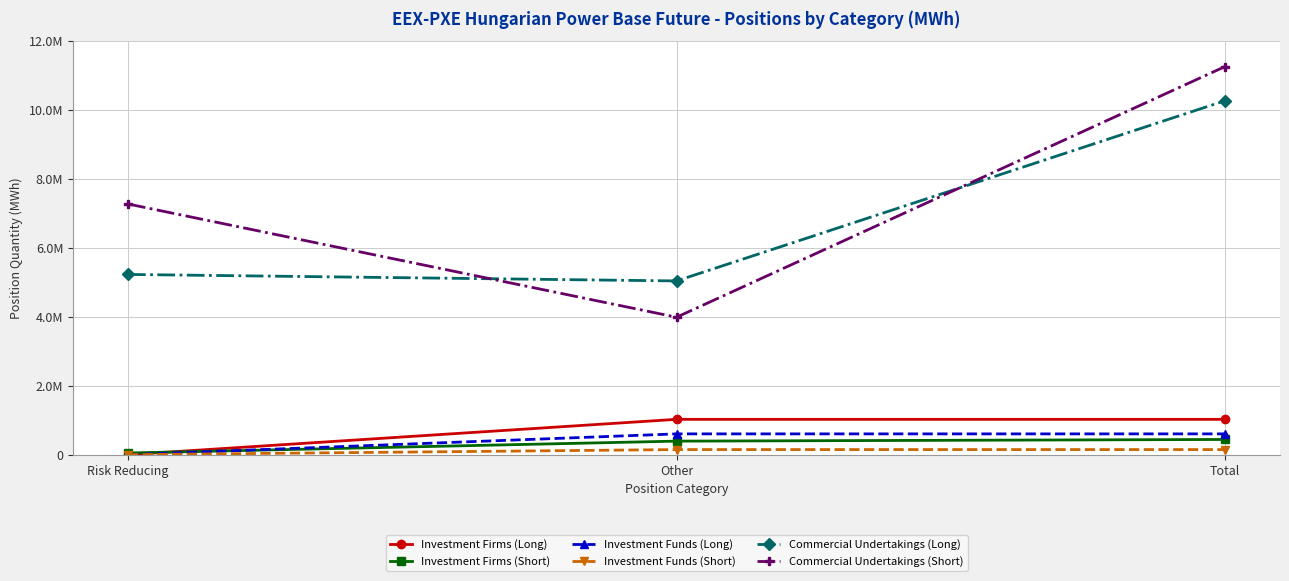

Read the Investment Funds (Short) value at Total, to the nearest 50.

147700